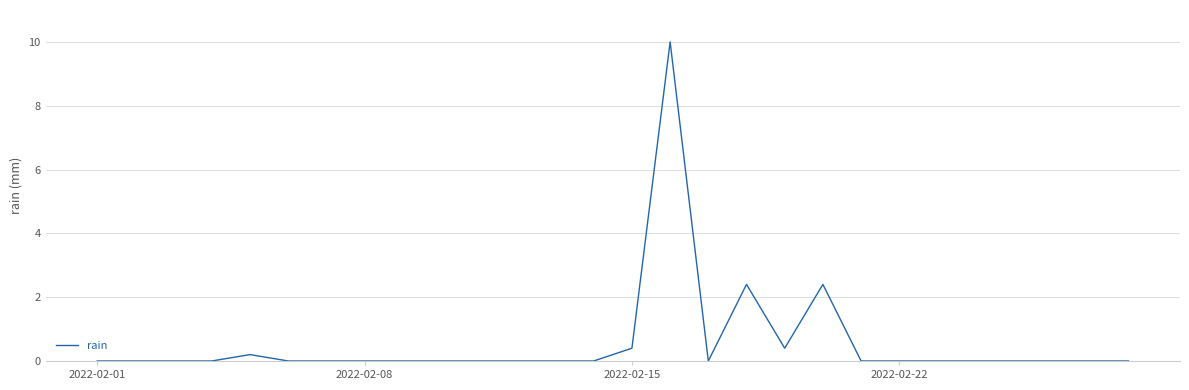

What is the greatest value displayed?

10.0